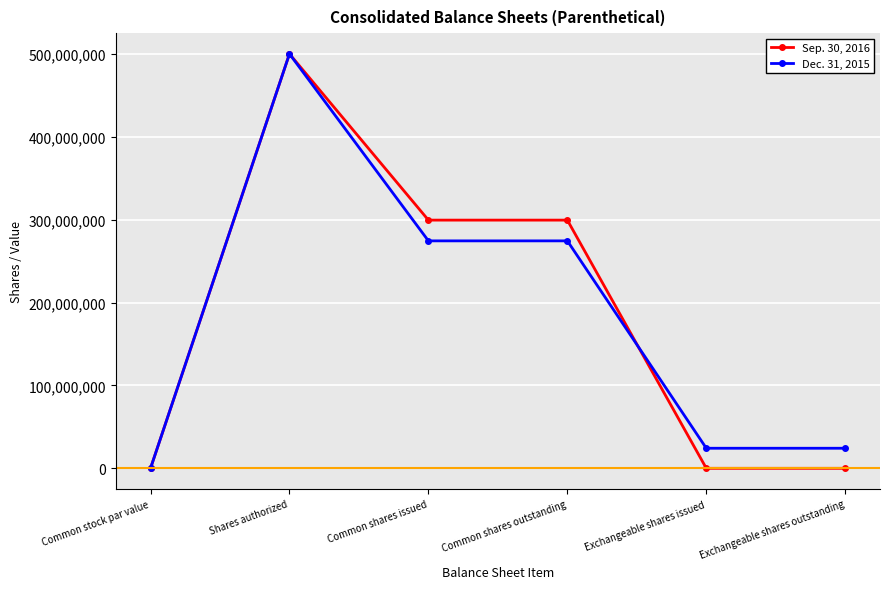

At which label does Sep. 30, 2016 reach its peak?

Shares authorized